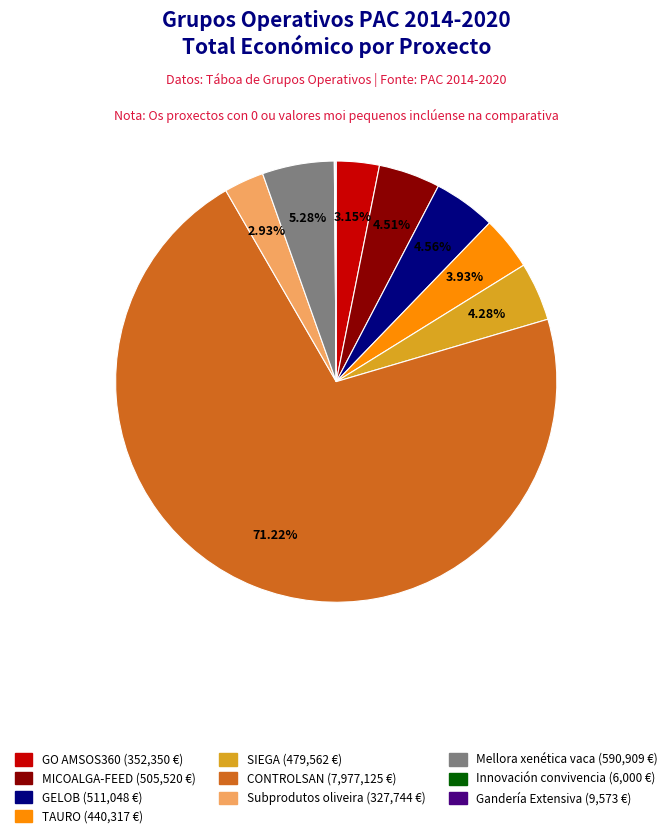

Is there a majority slice in this chart?

Yes